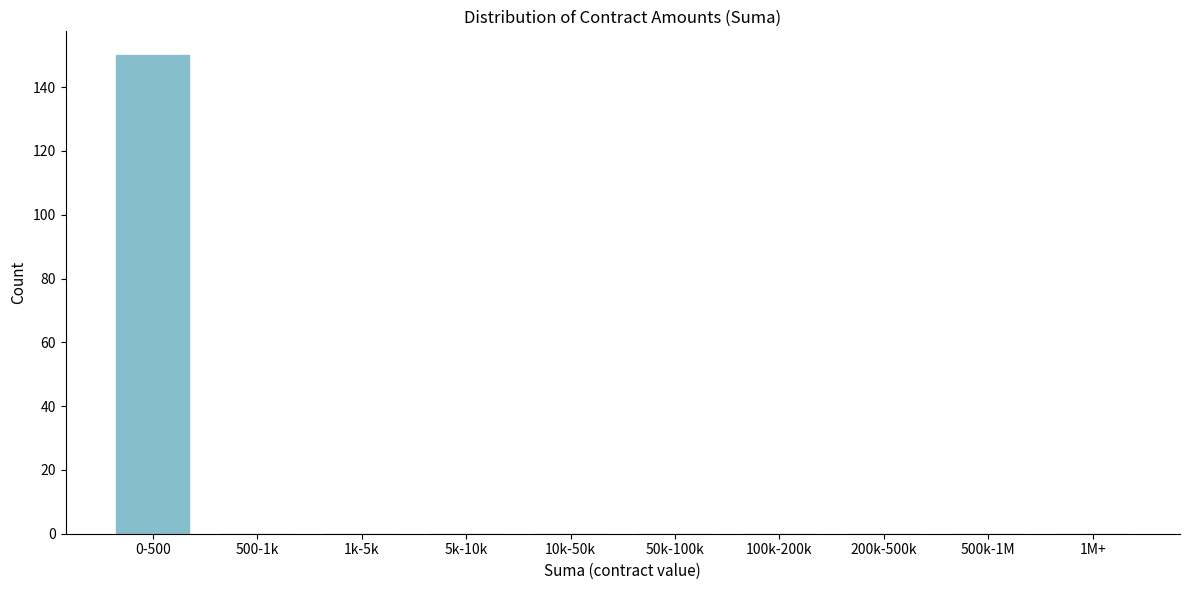

Reading left to right, what are all the values shown in this chart?

0-500=150	500-1k=0	1k-5k=0	5k-10k=0	10k-50k=0	50k-100k=0	100k-200k=0	200k-500k=0	500k-1M=0	1M+=0